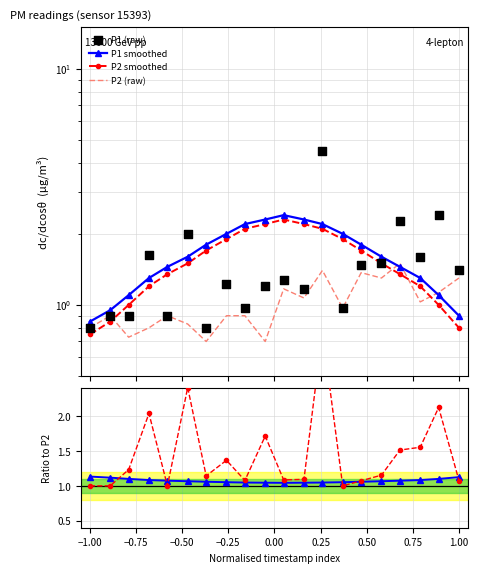

Which series reaches the maximum Y coordinate?

P1 (raw)